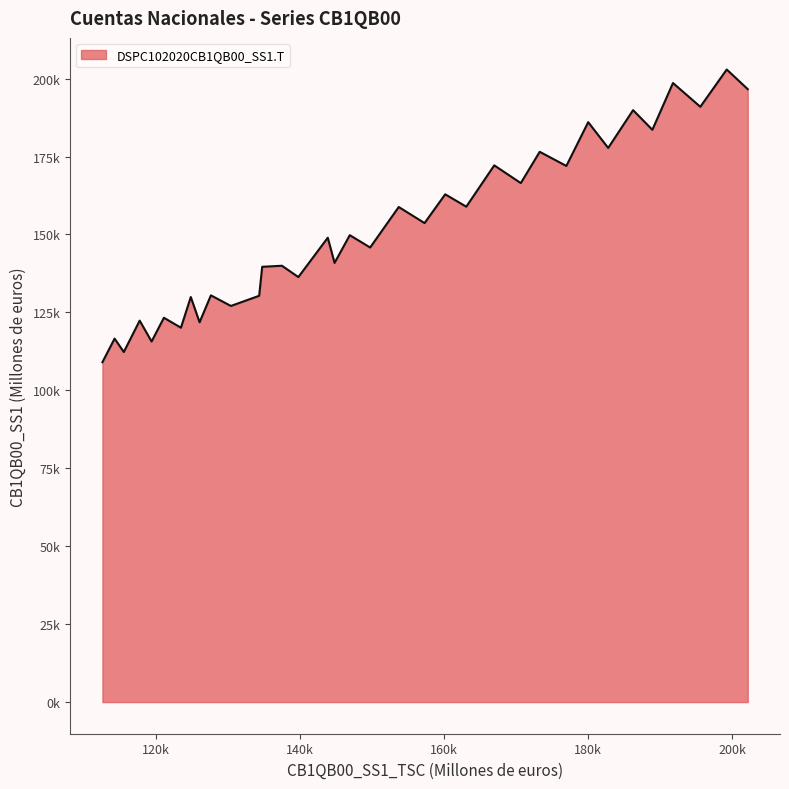

How many points are higher than both their immediate neighbors (excluding endpoints)?

16